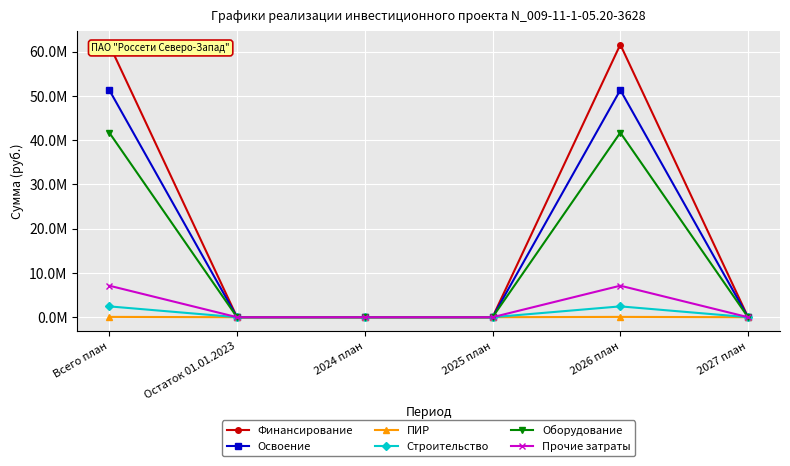

Reading left to right, list all the values displayed in this chart.

Финансирование: 61610400	0	0	0	61610400	0
Освоение: 51342000	0	0	0	51342000	0
ПИР: 69080	0	0	0	69080	0
Строительство: 2445000	0	0	0	2445000	0
Оборудование: 41708000	0	0	0	41708000	0
Прочие затраты: 7119920	0	0	0	7119920	0